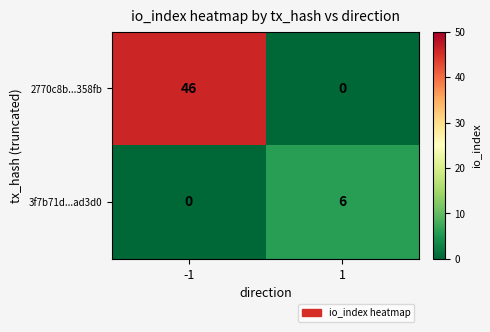

True or false: 3f7b71d...ad3d0 has a value of 3 at -1.

False